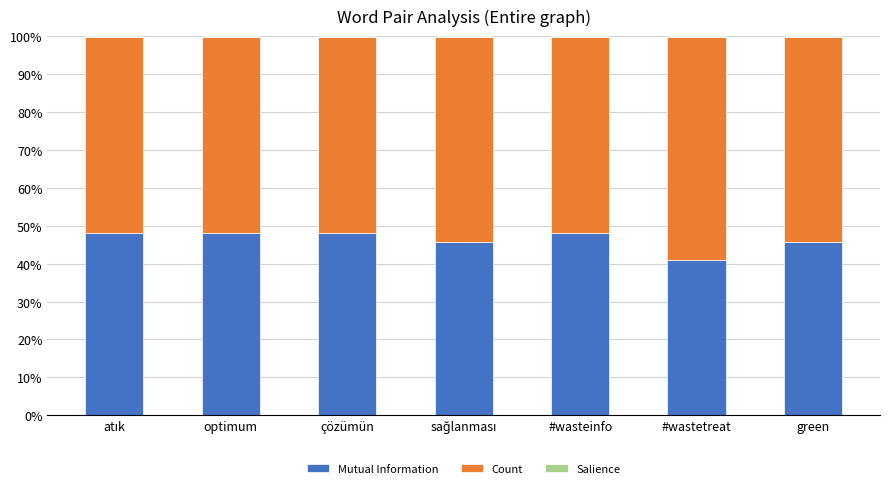

The Mutual Information series shows 40.9 at #wastetreat. True or false?

True